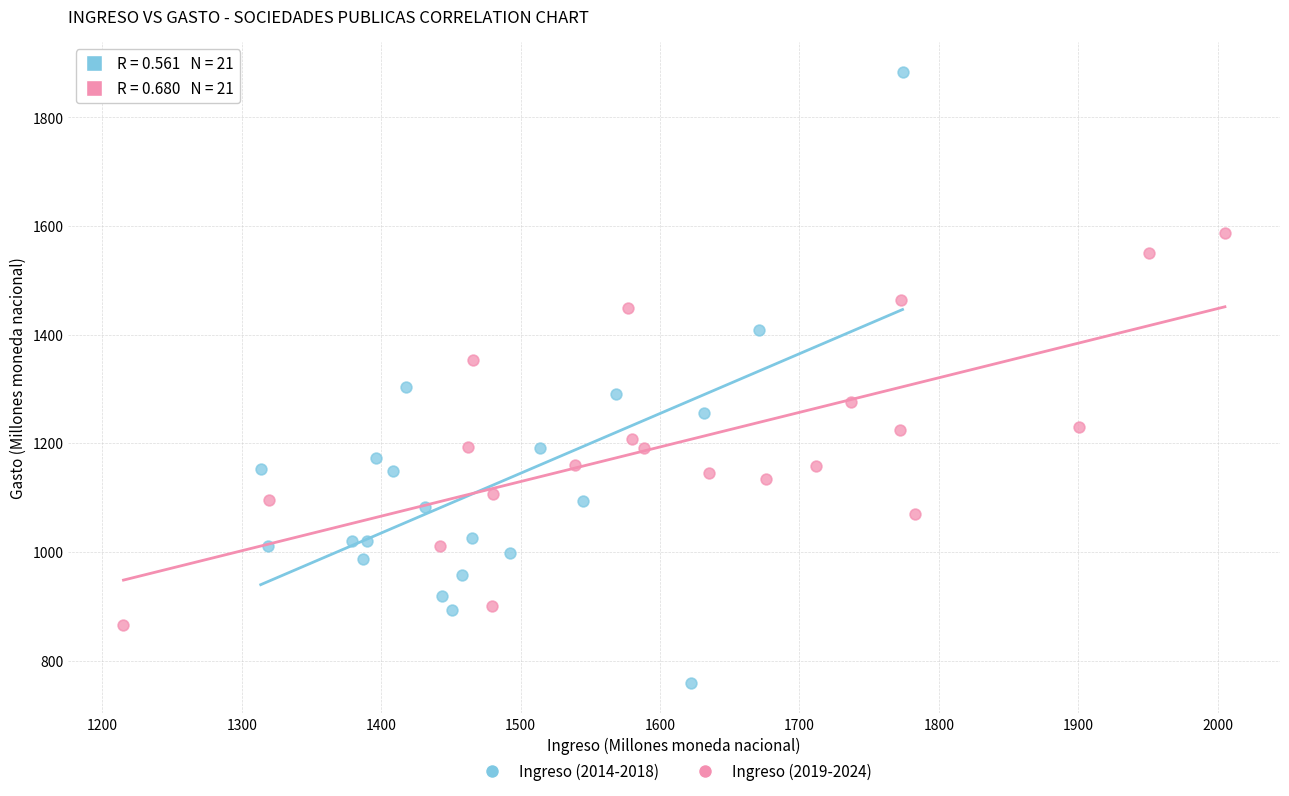

Which series contains the highest Y value?

Ingreso (2014-2018)